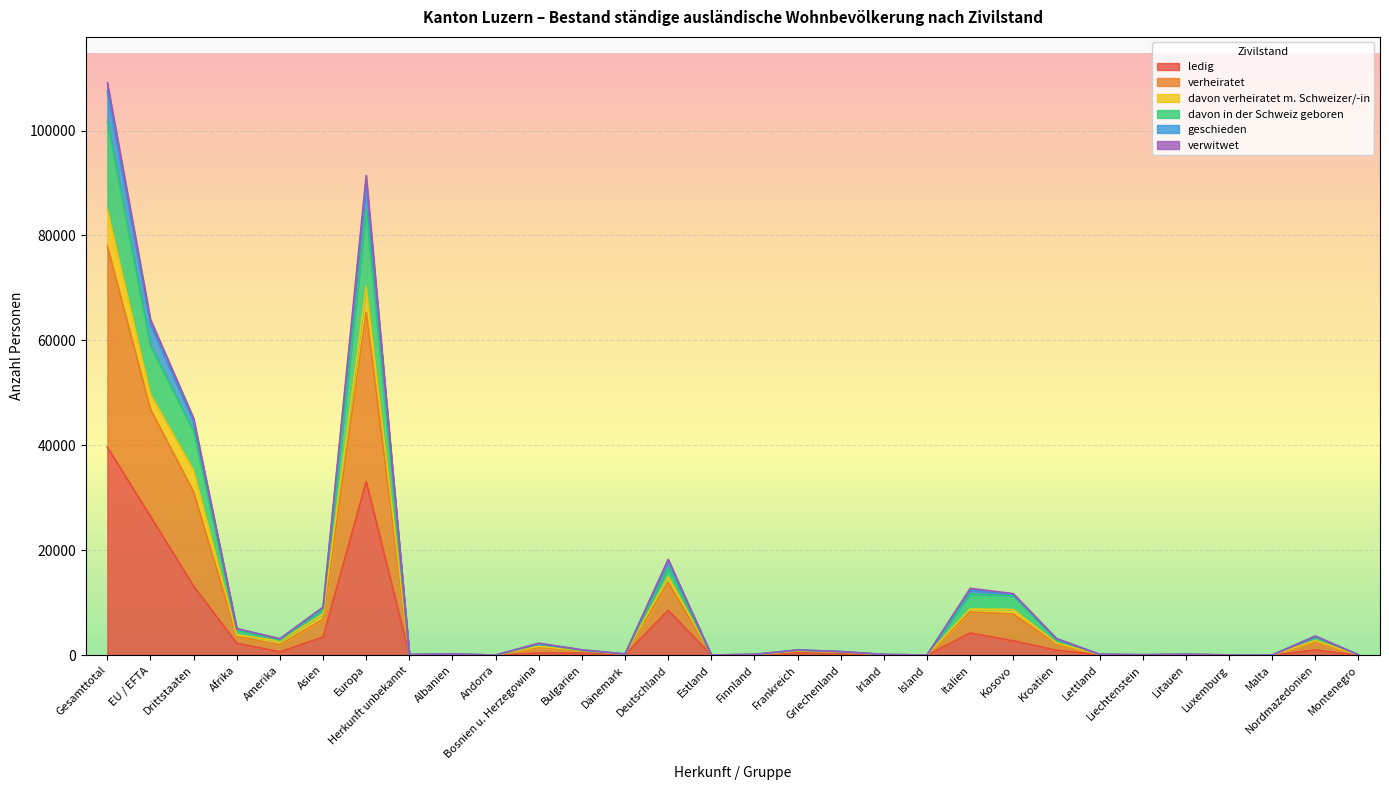

At which category is the sum across all series the highest?

Gesamttotal